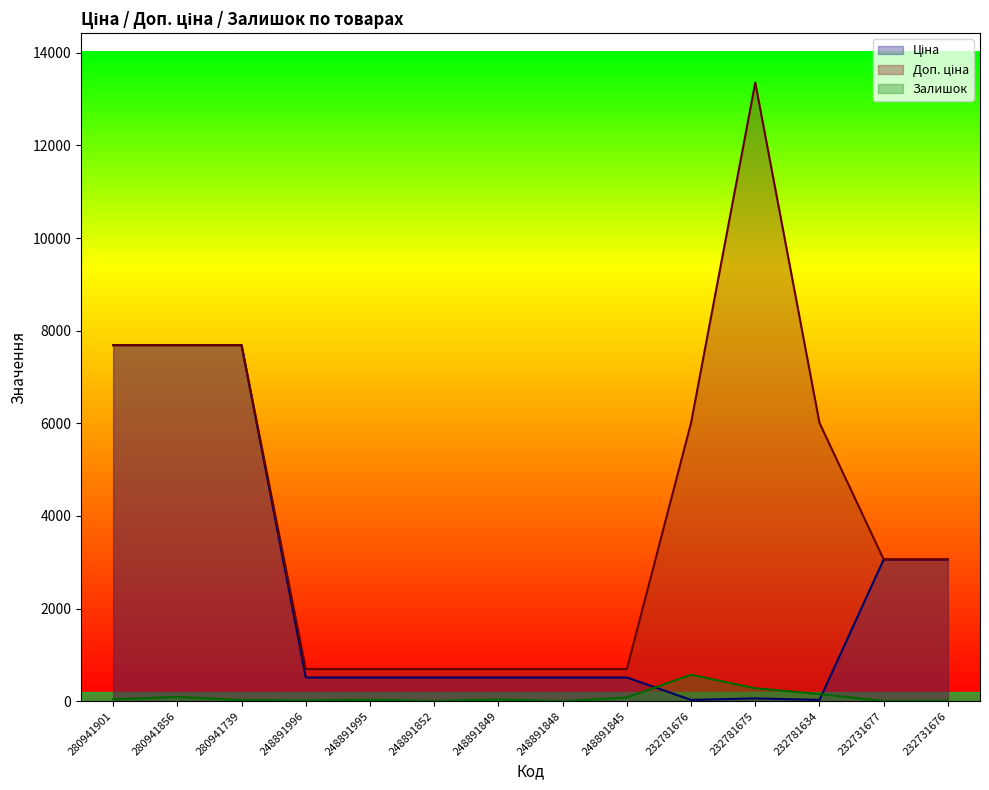

Reading right to left, extract all data points from this chart.

Ціна: 3059.7	3059.7	26.7	59.4	26.7	510.6	510.6	510.6	510.6	510.6	510.6	7688.0	7688.0	7688.0
Доп. ціна: 3060.0	3060.0	6010.0	13356.0	6010.0	692.0	692.0	692.0	692.0	692.0	692.0	7688.0	7688.0	7688.0
Залишок: 9.0	3.0	153.0	277.0	570.0	78.0	0.0	36.0	3.0	28.0	12.0	21.0	91.0	39.0